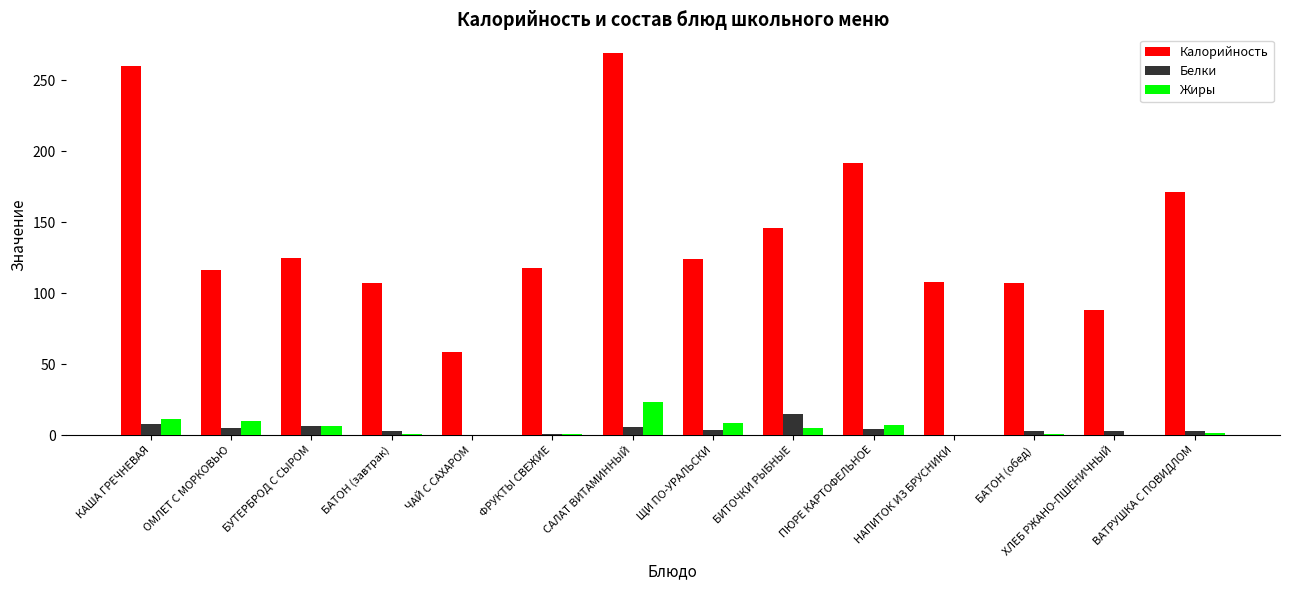

The value of Жиры at БУТЕРБРОД С СЫРОМ is 6.5. True or false?

True